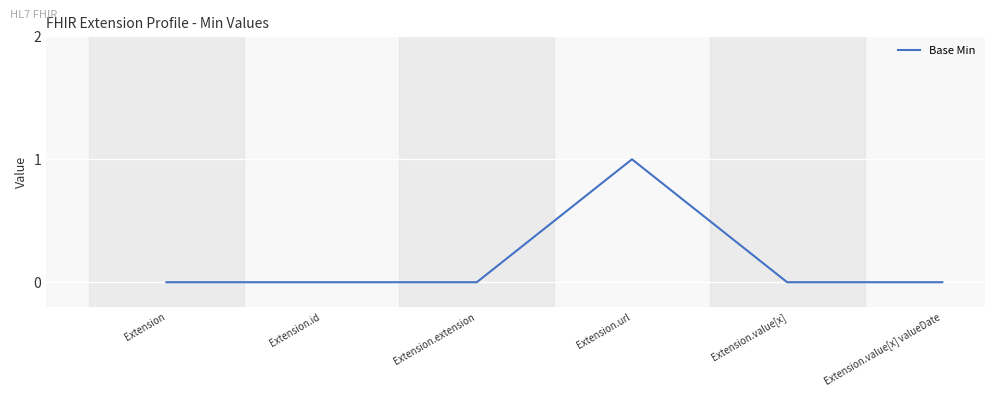

Reading right to left, what are all the values shown in this chart?

Extension.value[x] valueDate=0	Extension.value[x]=0	Extension.url=1	Extension.extension=0	Extension.id=0	Extension=0